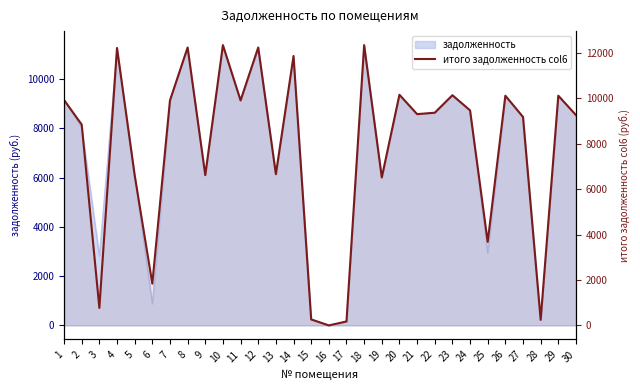

At which category does the data reach its first local valley?

3